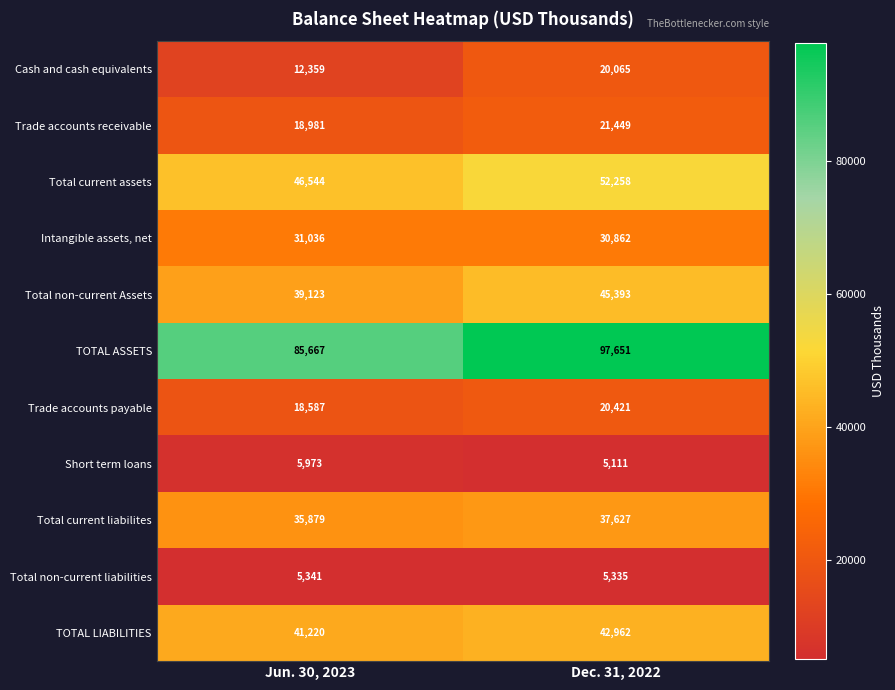

What is the approximate value of Total current assets at Dec. 31, 2022?

52258